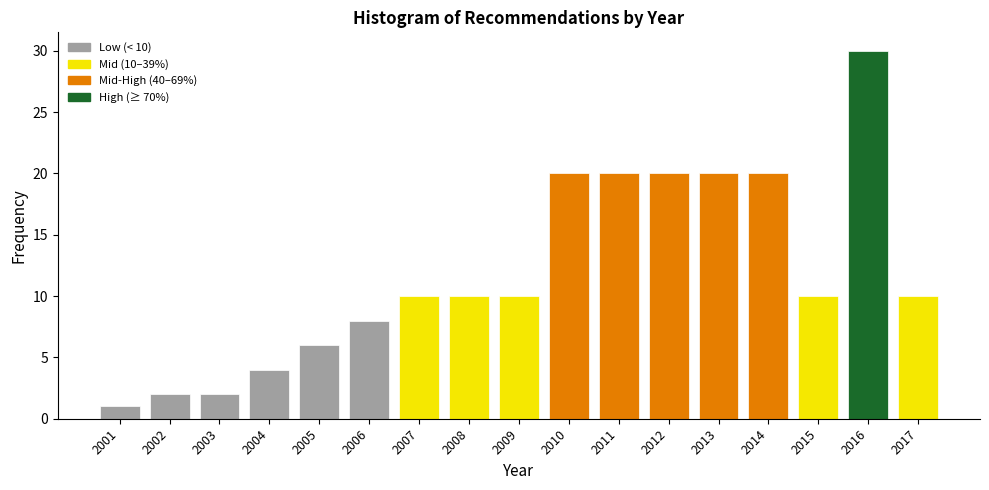

Reading right to left, extract all data points from this chart.

2017=10	2016=30	2015=10	2014=20	2013=20	2012=20	2011=20	2010=20	2009=10	2008=10	2007=10	2006=8	2005=6	2004=4	2003=2	2002=2	2001=1